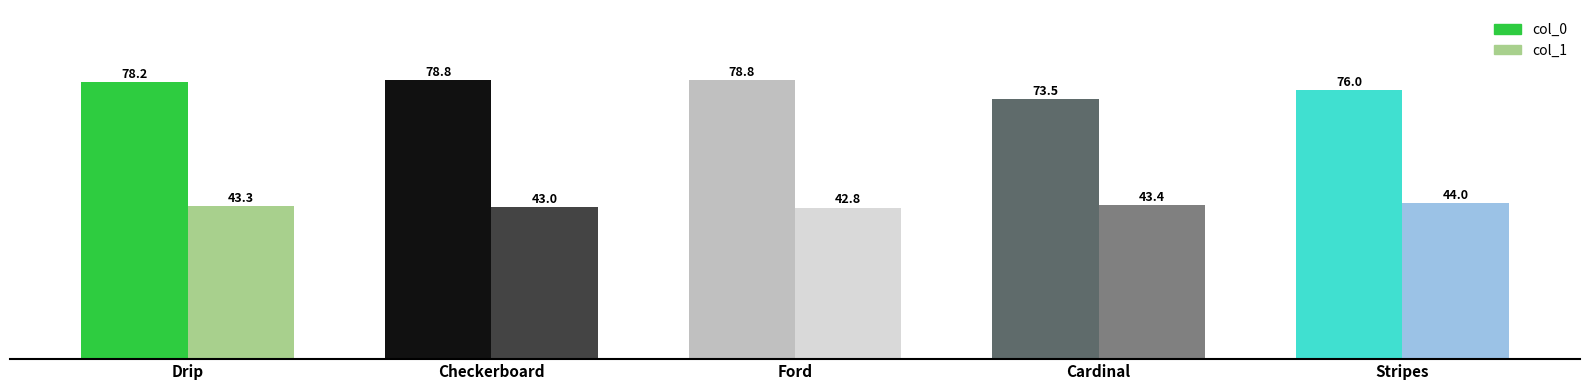

What are all the series names shown in the legend?

col_0, col_1